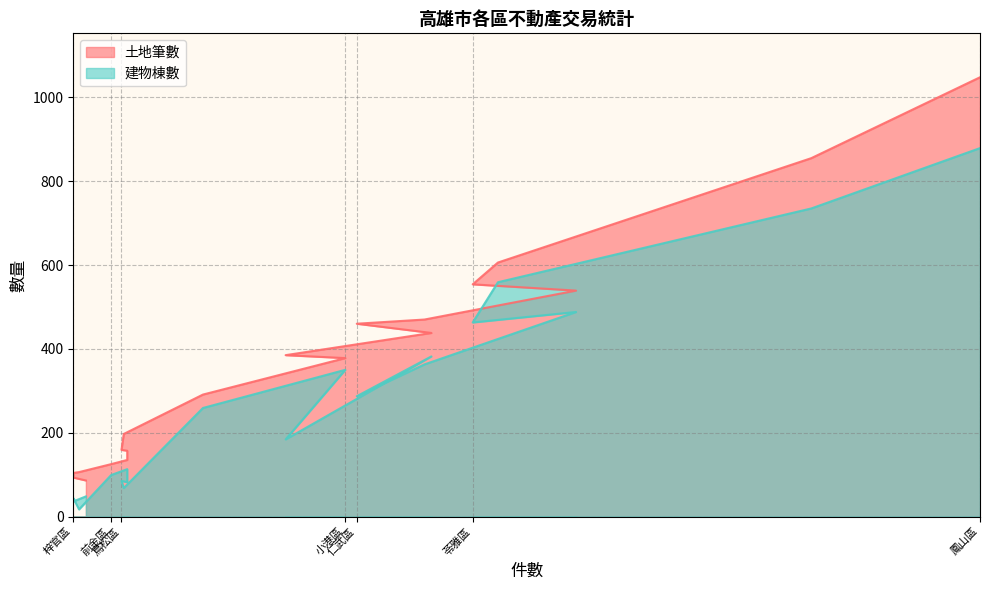

At which category is the sum across all series the highest?

鳳山區